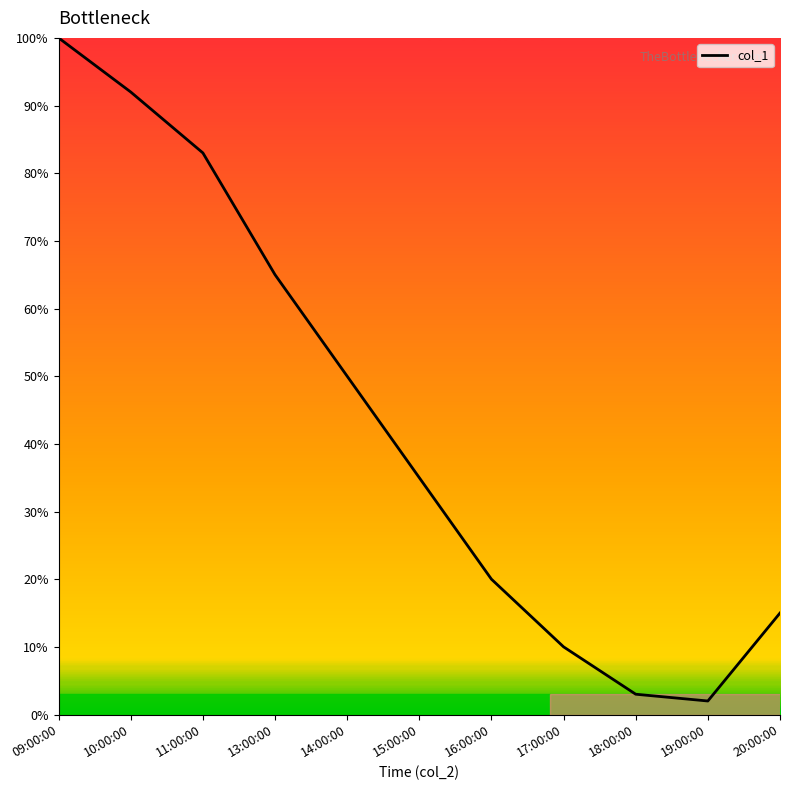

How many lines are shown in the chart?

1